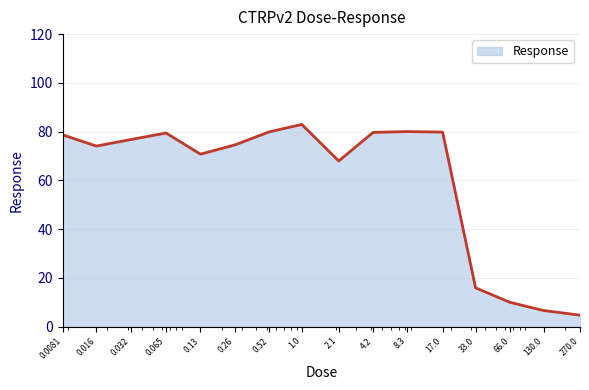

What is the greatest value displayed?

82.9